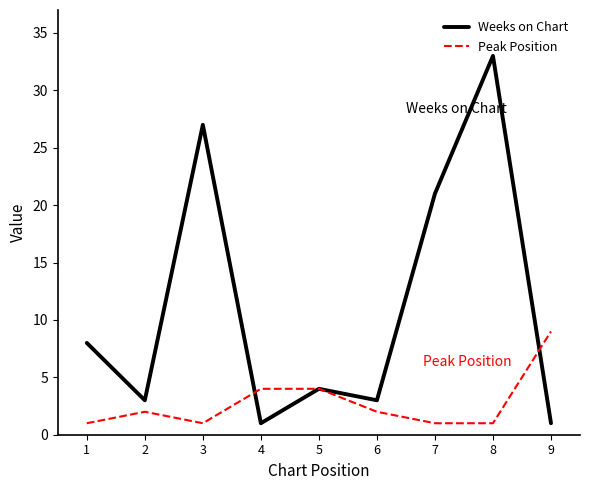

How many interior local valleys does the Weeks on Chart series have?

3